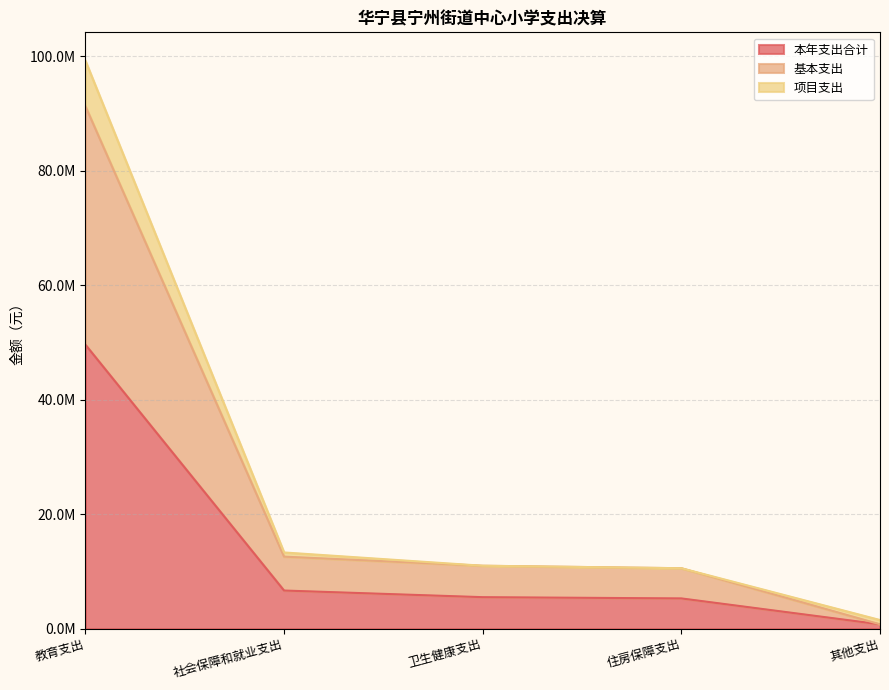

Reading right to left, transcribe all the data shown in this chart.

本年支出合计: 其他支出=750000.0	住房保障支出=5274770.0	卫生健康支出=5492399.7	社会保障和就业支出=6652087.6	教育支出=49613930.1
基本支出: 其他支出=750000.0	住房保障支出=10549540.0	卫生健康支出=10984799.4	社会保障和就业支出=12574641.3	教育支出=91284422.9
项目支出: 其他支出=1500000.0	住房保障支出=10549540.0	卫生健康支出=10984799.4	社会保障和就业支出=13304175.1	教育支出=99227860.1